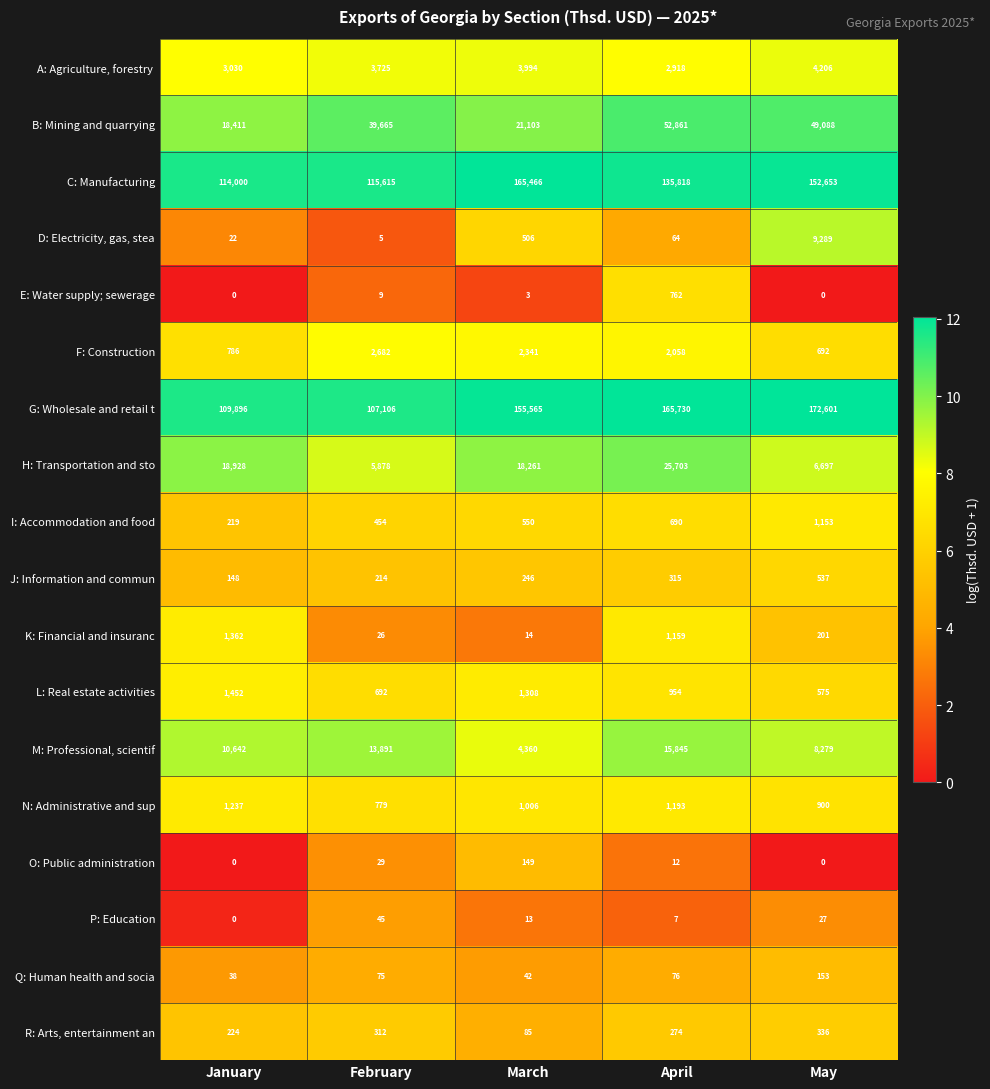

Which series has the largest range (max minus min)?

G: Wholesale and retail t